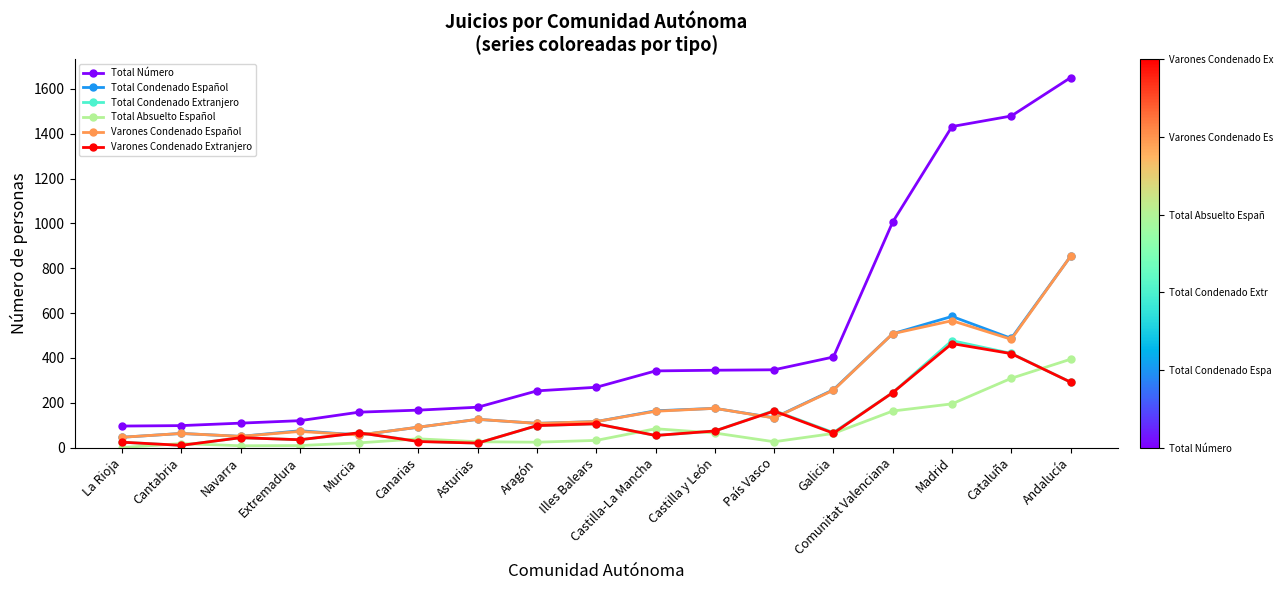

What is the value of the Varones Condenado Extranjero point at the 6th from the left?

27